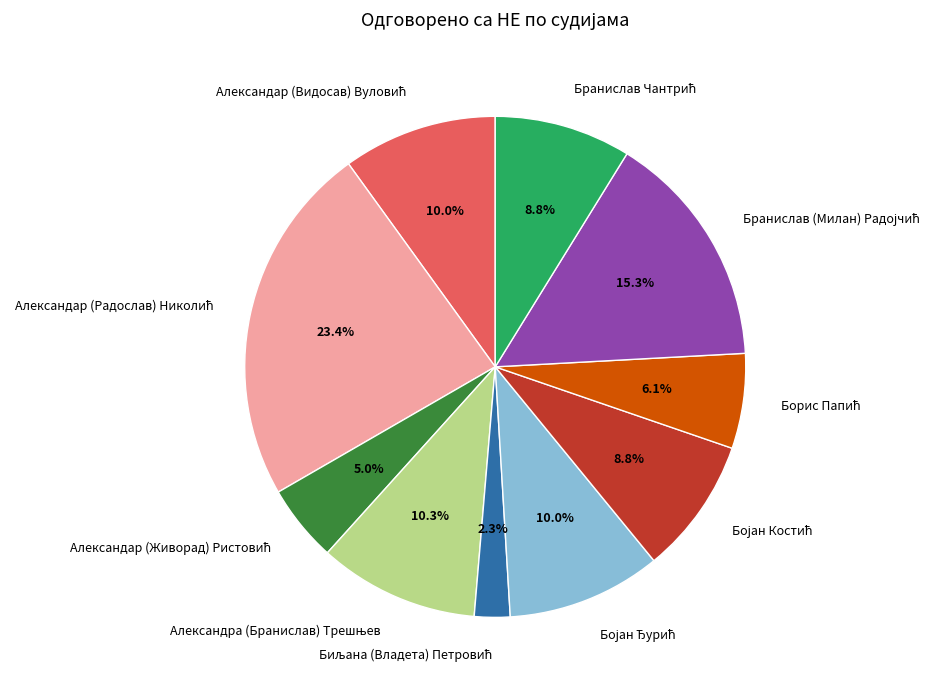

Is there any slice that represents more than half of the pie?

No